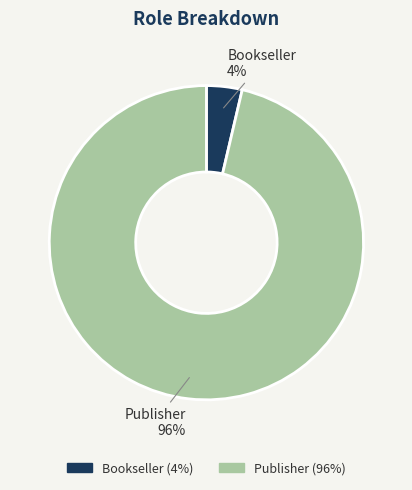

How many slices are in this pie chart?

2